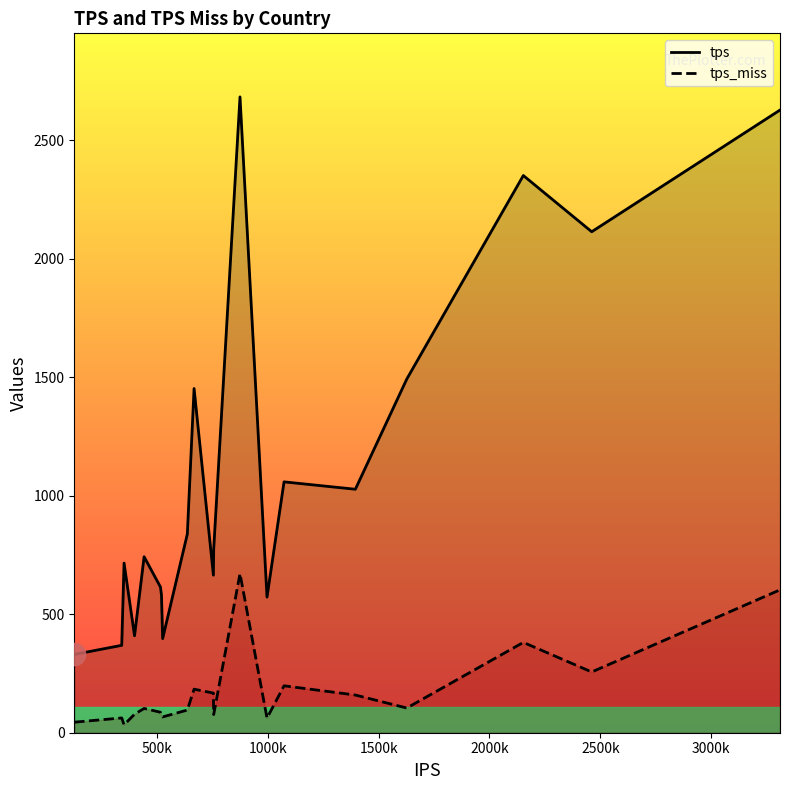

List the series in order of their overall mean, lowest first.

tps_miss, tps